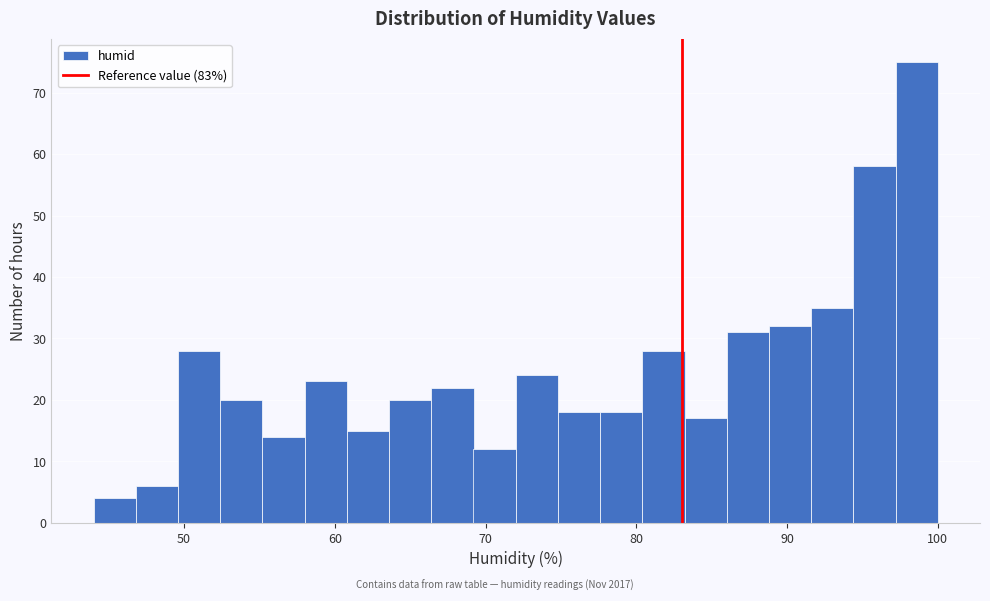

Read against the x-axis, roughly where is the centre of the tallest bar?

99